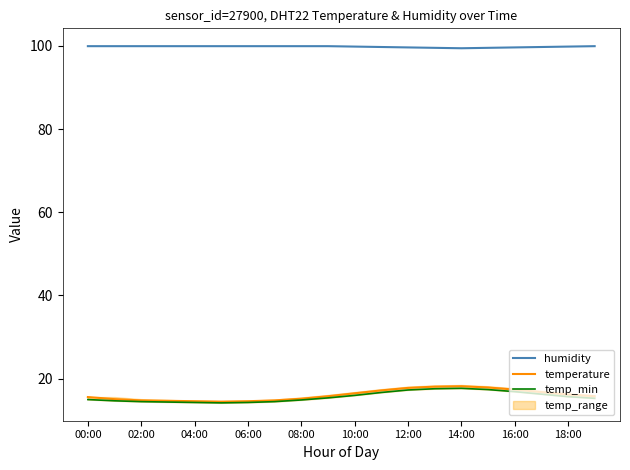

True or false: temperature and temp_min intersect in this chart.

False